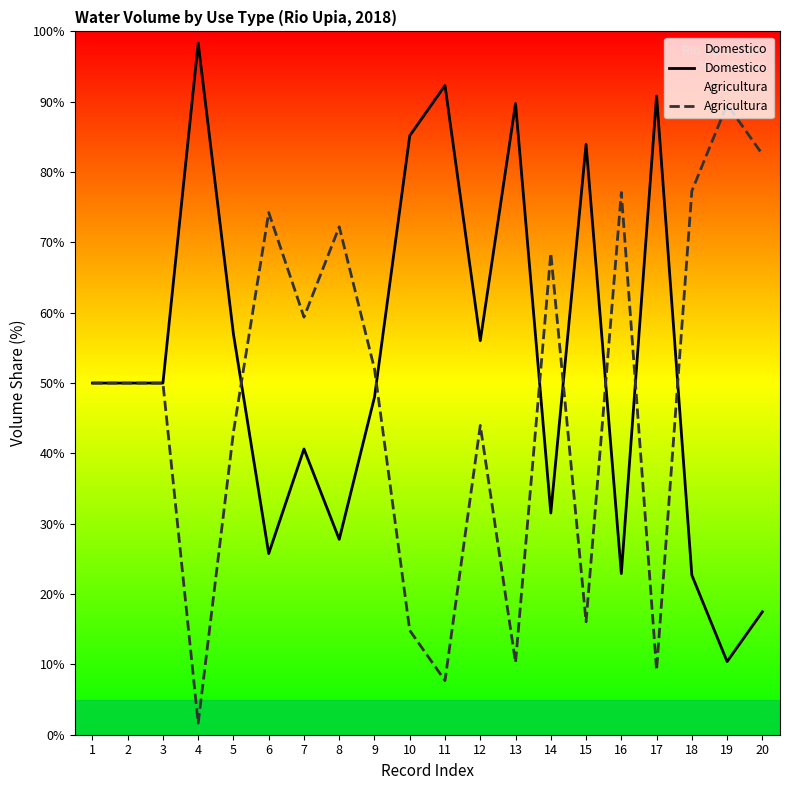

What is the value of the Domestico point at the 16th from the left?

22.9